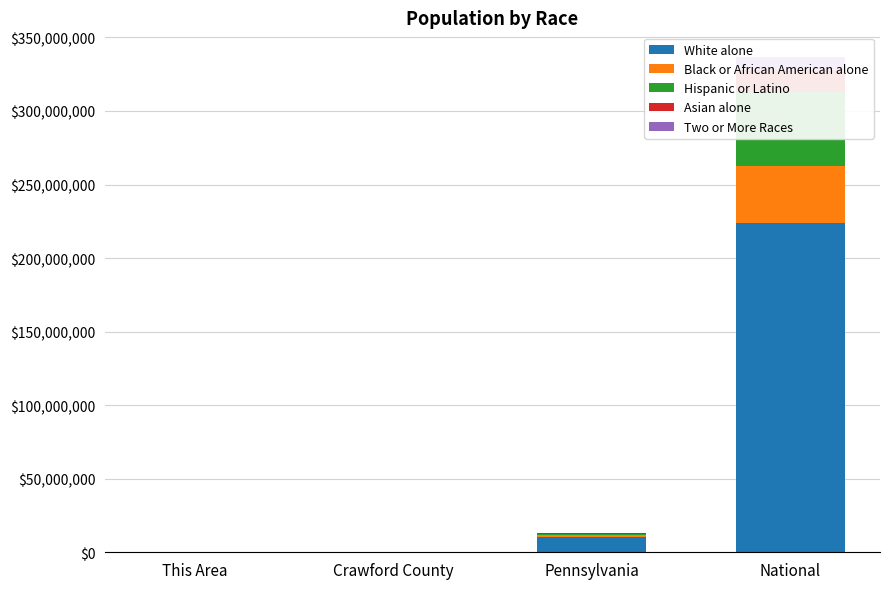

At how many categories does at least one series exceed 117867758?

1